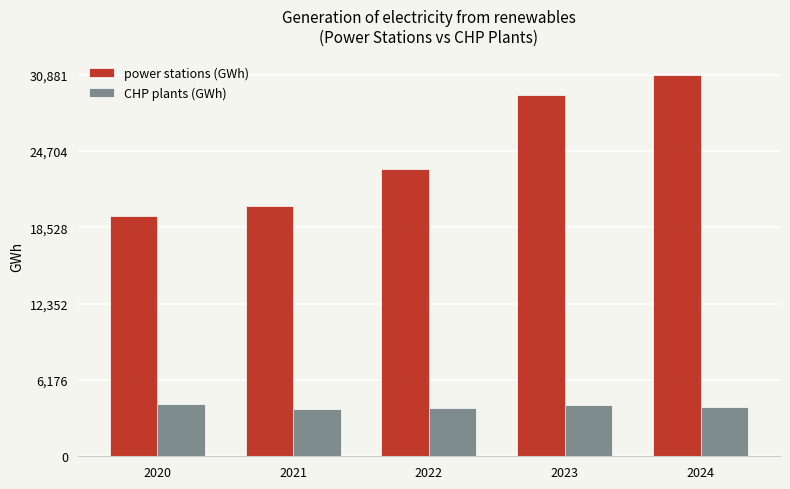

At how many categories does at least one series exceed 26419?

2